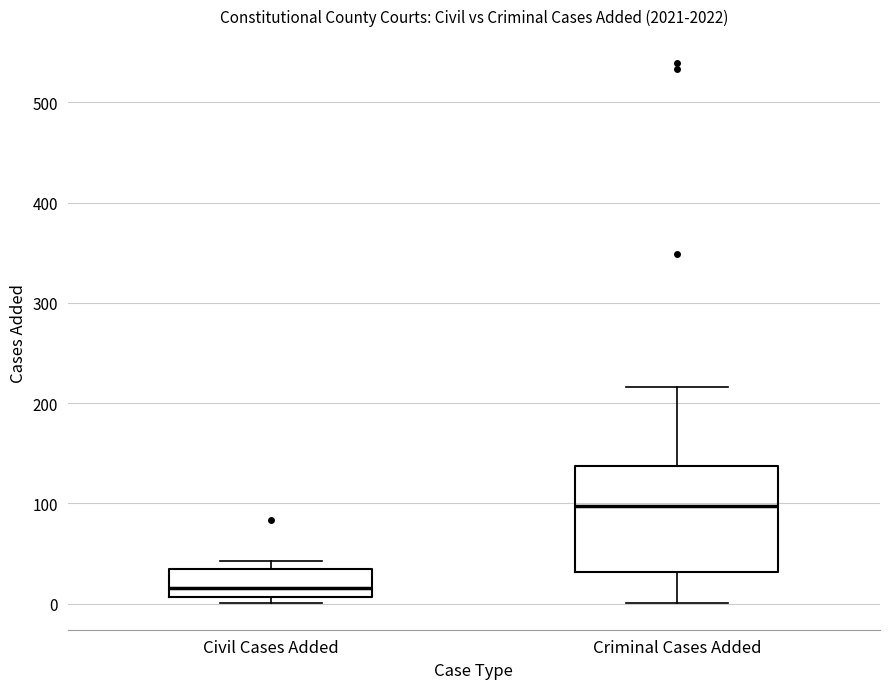

Reading left to right, read every box against the y-axis: the position of its median line, the range the box covers, and the ends of its whiskers. The values are not printed on the chart, so give them approximately, as read against the axis.

Civil Cases Added: median 20, box 10 to 30, whiskers 0 to 40
Criminal Cases Added: median 100, box 30 to 140, whiskers 0 to 220